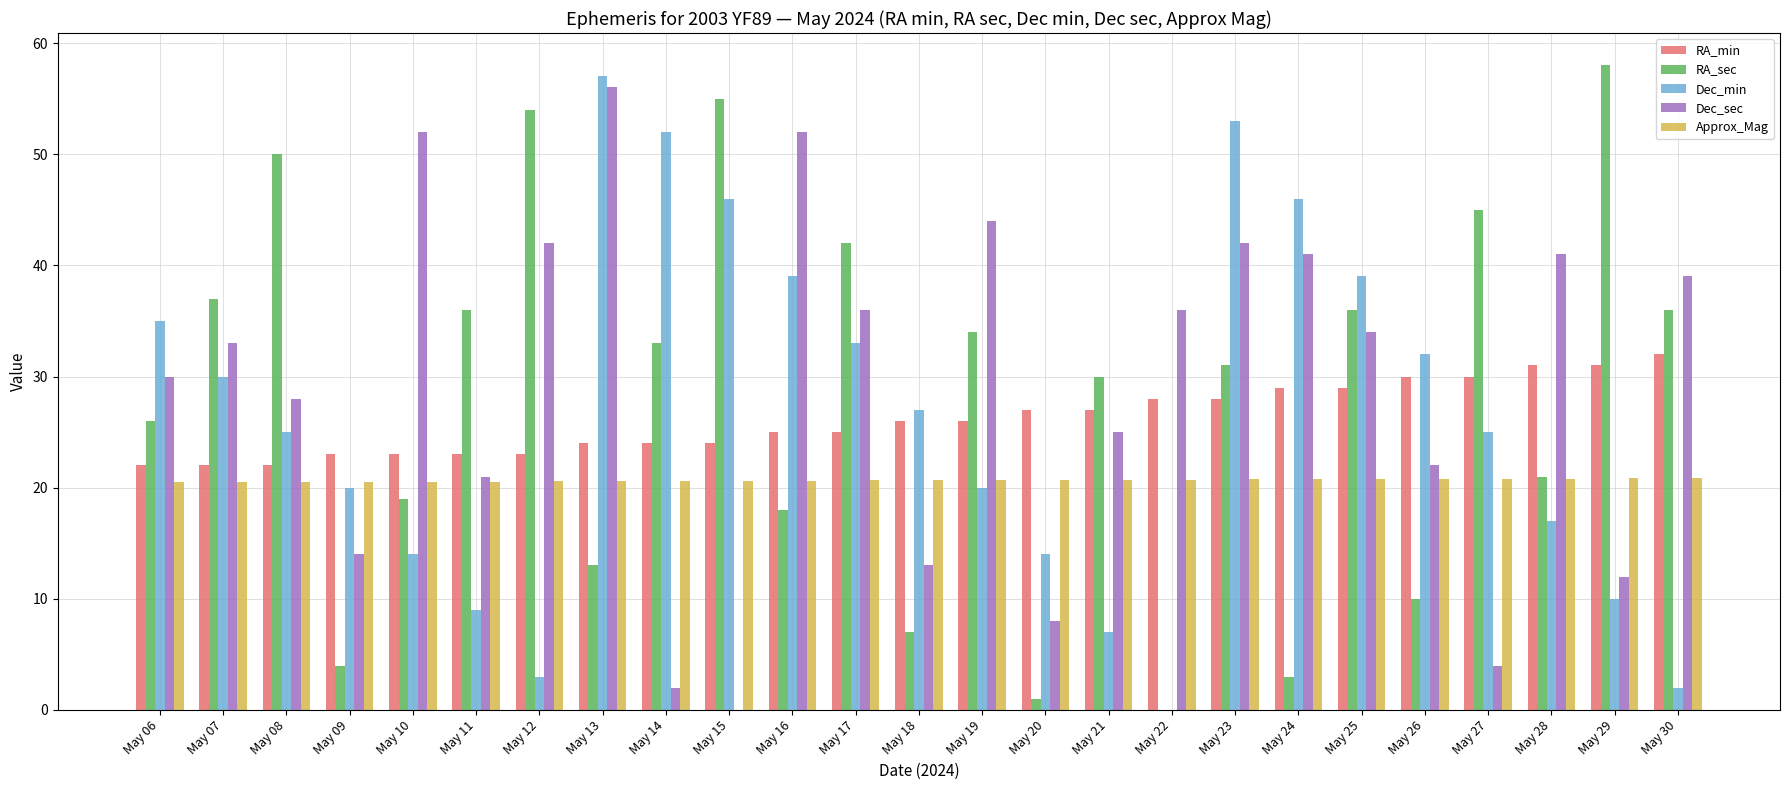

What is the maximum value for Dec_min?

57.0